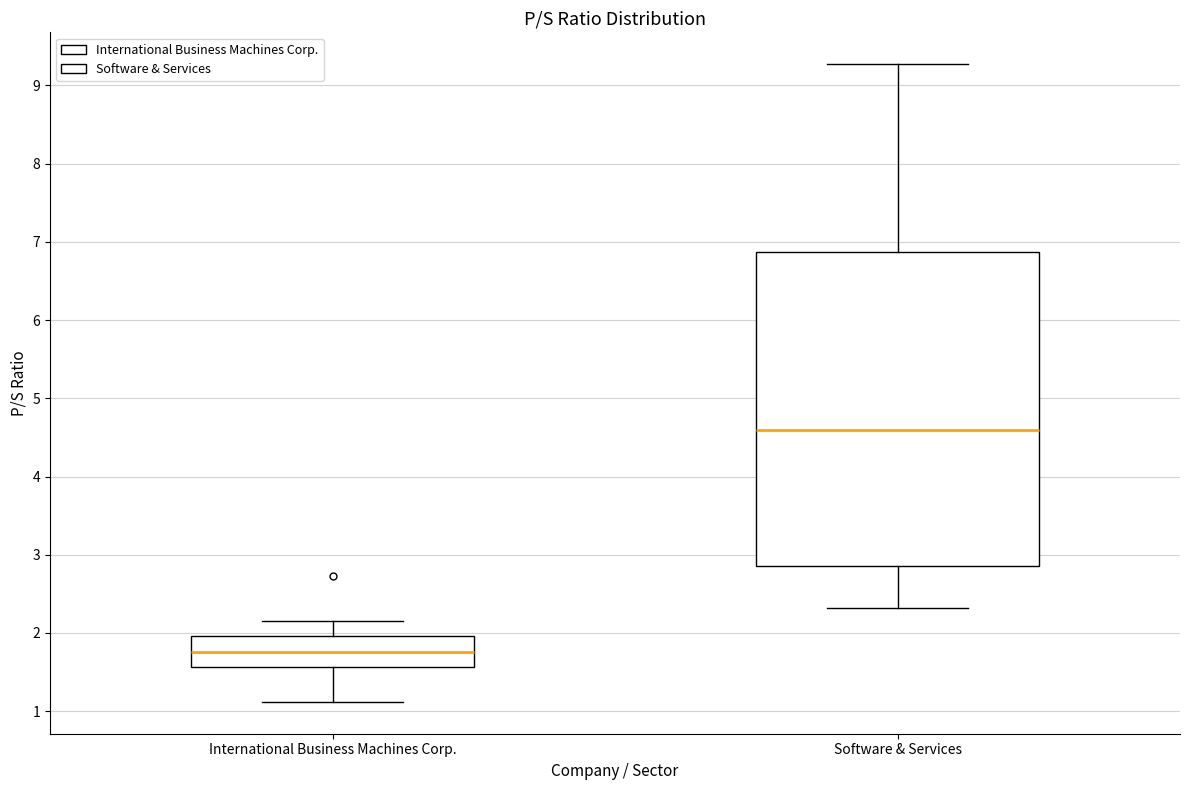

Which box's median line is the highest?

Software & Services